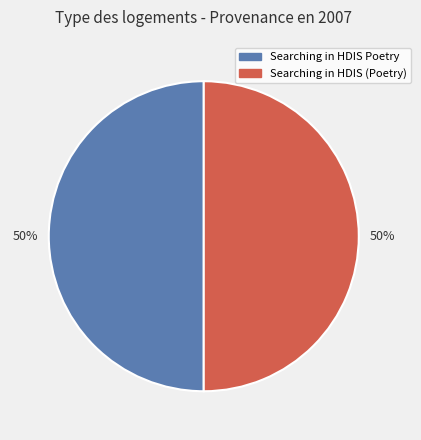

What is the ratio of the value at Searching in HDIS (Poetry) to the value at Searching in HDIS Poetry?

1.0